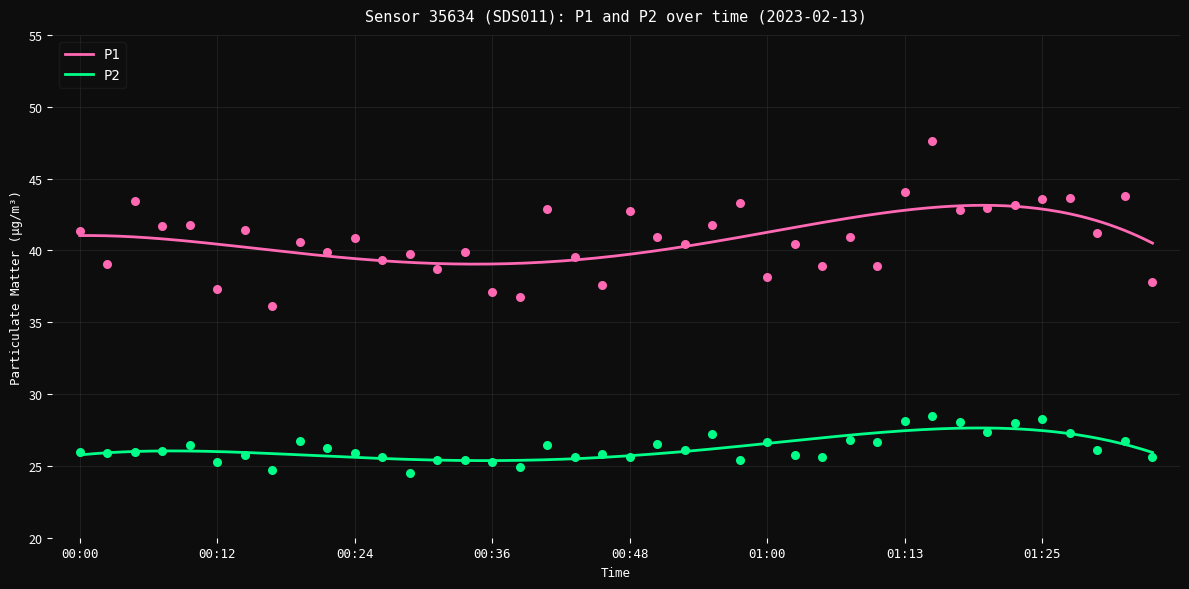

At how many categories does at least one series exceed 31?

40